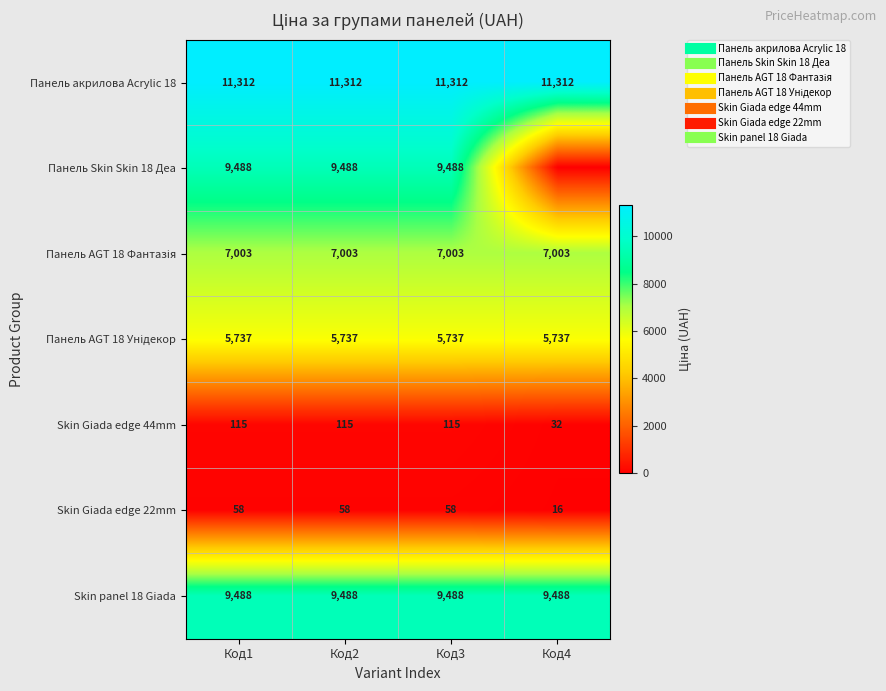

What is the highest value of the Skin Giada edge 44mm series?

115.4